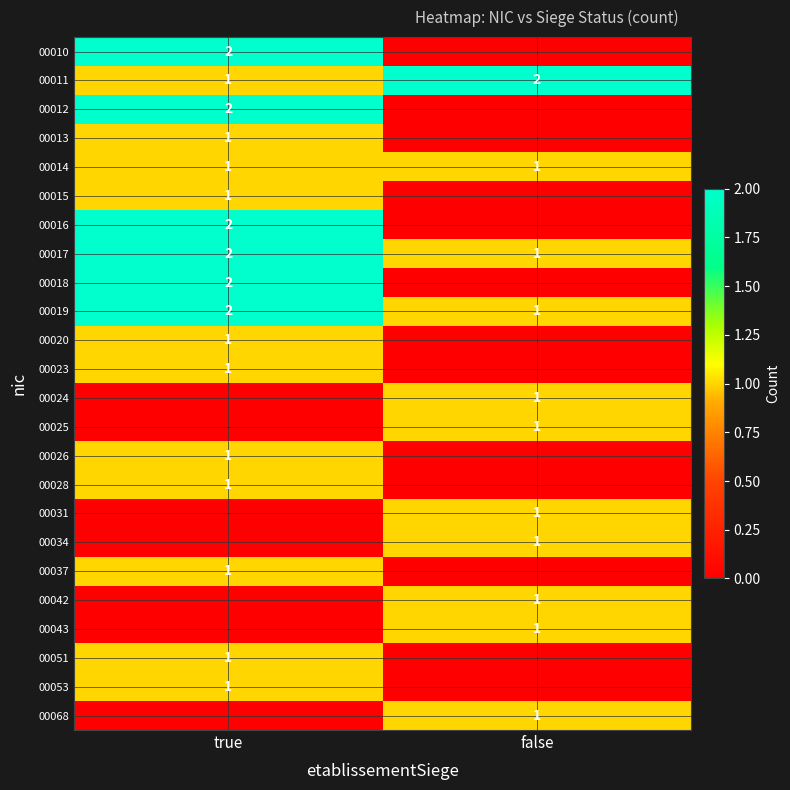

True or false: 00051 has a value of 2 at true.

False